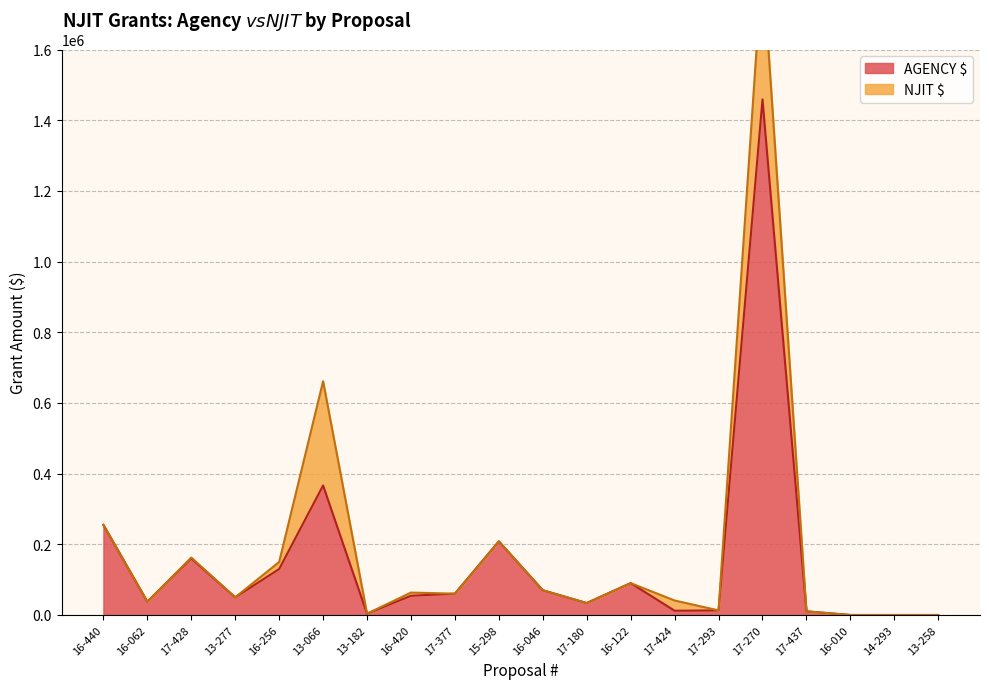

Reading right to left, list all the values displayed in this chart.

0.0	0.0	0.0	10315.0	1458748.0	13000.0	12000.0	90163.0	33750.0	70000.0	208324.0	60308.7	54468.0	3700.0	366409.0	130000.0	50000.0	160000.0	37542.0	255000.0